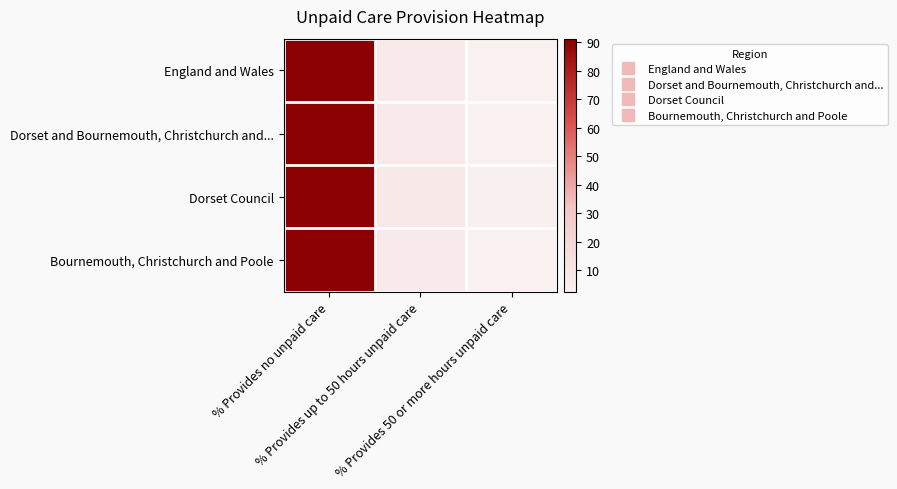

What is the greatest value displayed?

91.3